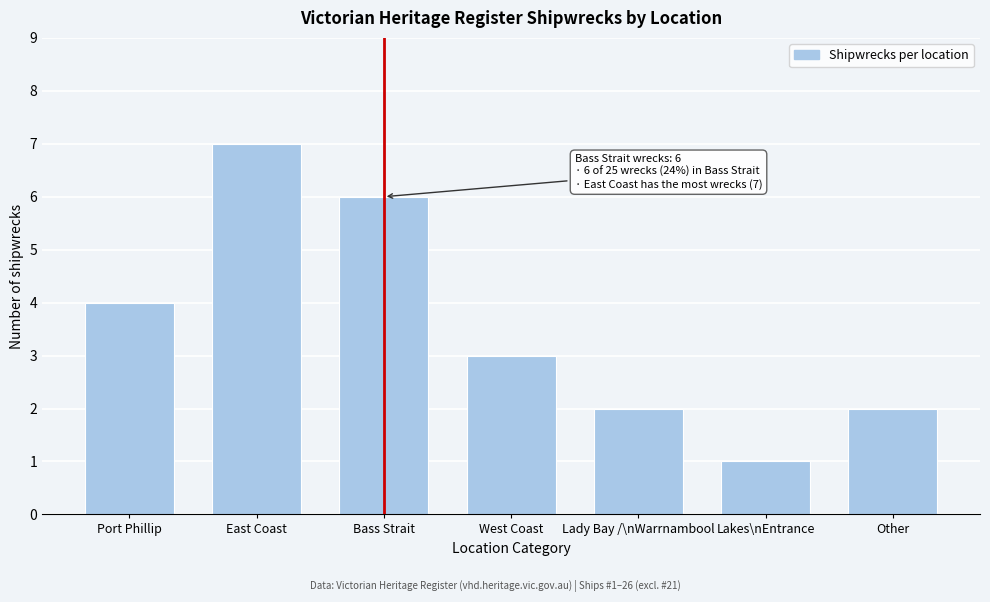

Reading left to right, list all the values displayed in this chart.

4	7	6	3	2	1	2